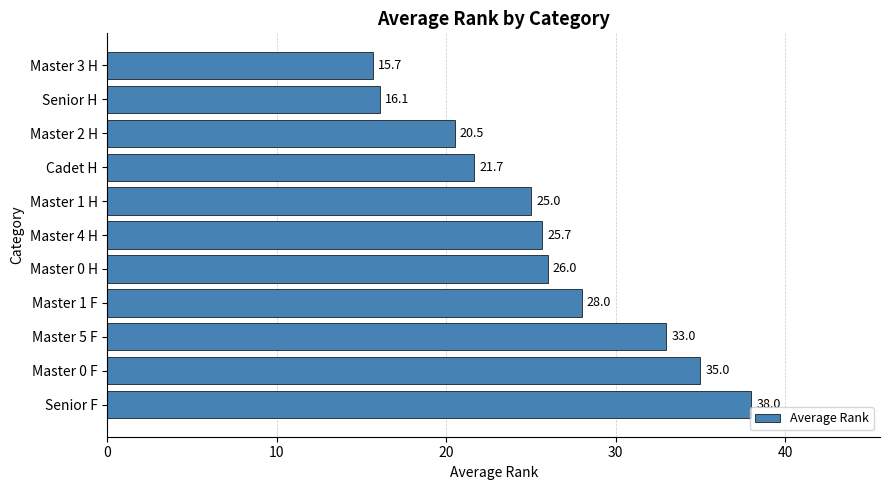

Approximately how many times larger is the value at Master 3 H compared to Master 4 H?

0.6